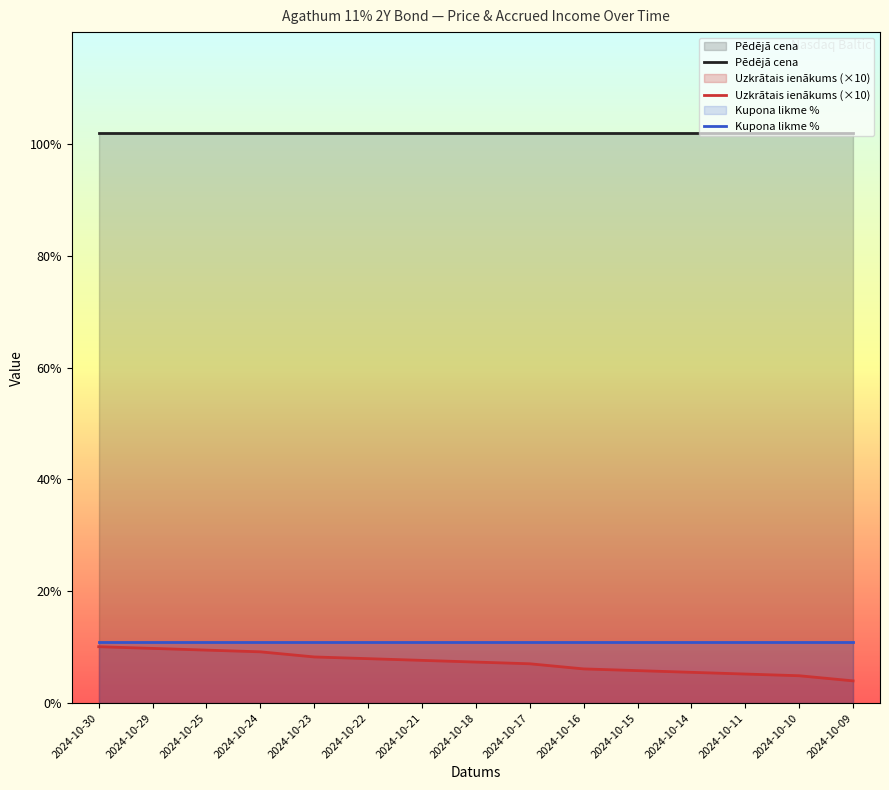

What is the average value of the Uzkrātais ienākums (×10) series?

7.2